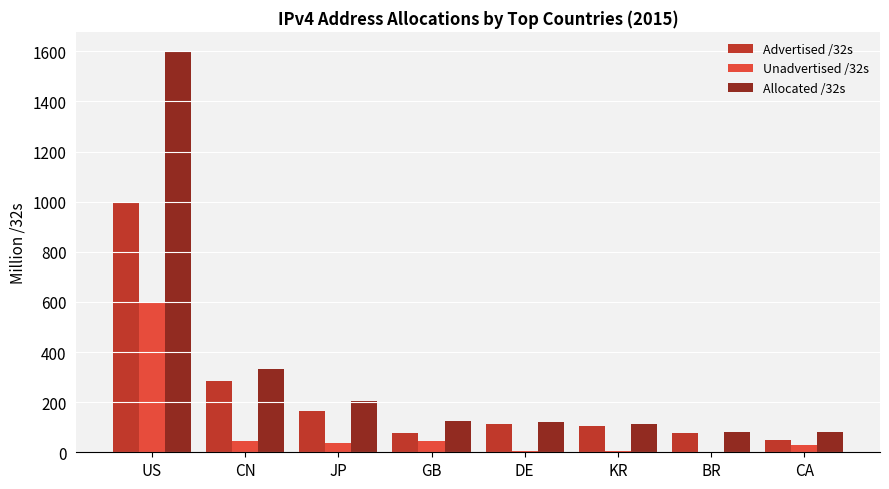

Which label corresponds to the largest value in the chart?

US